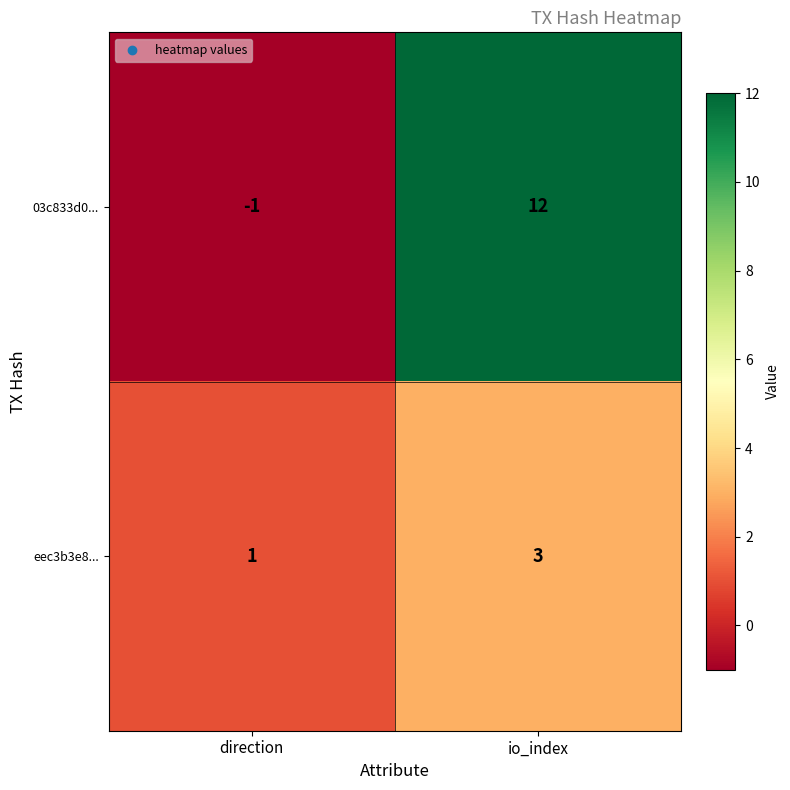

How many categories are shown in the chart?

2